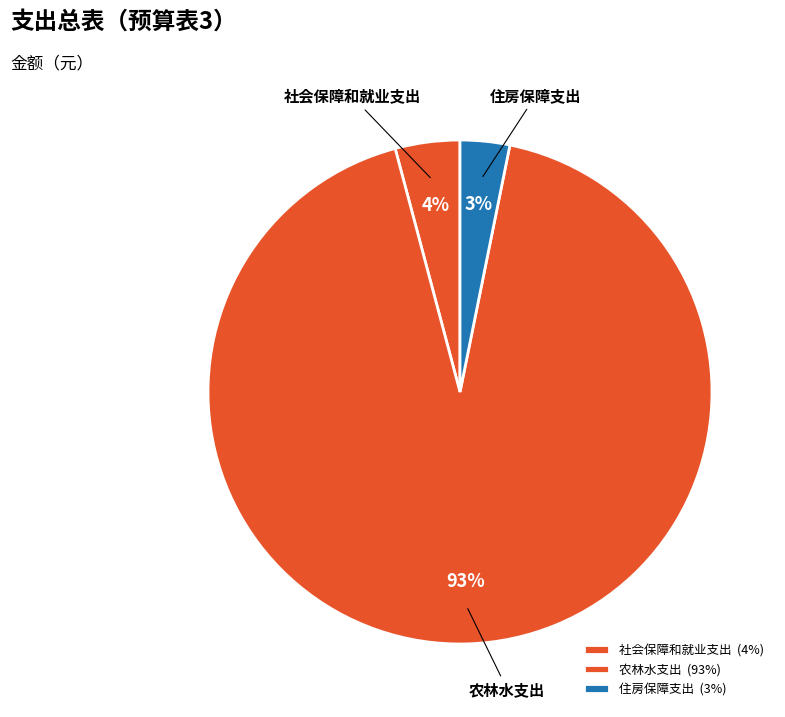

Is there any slice that represents more than half of the pie?

Yes